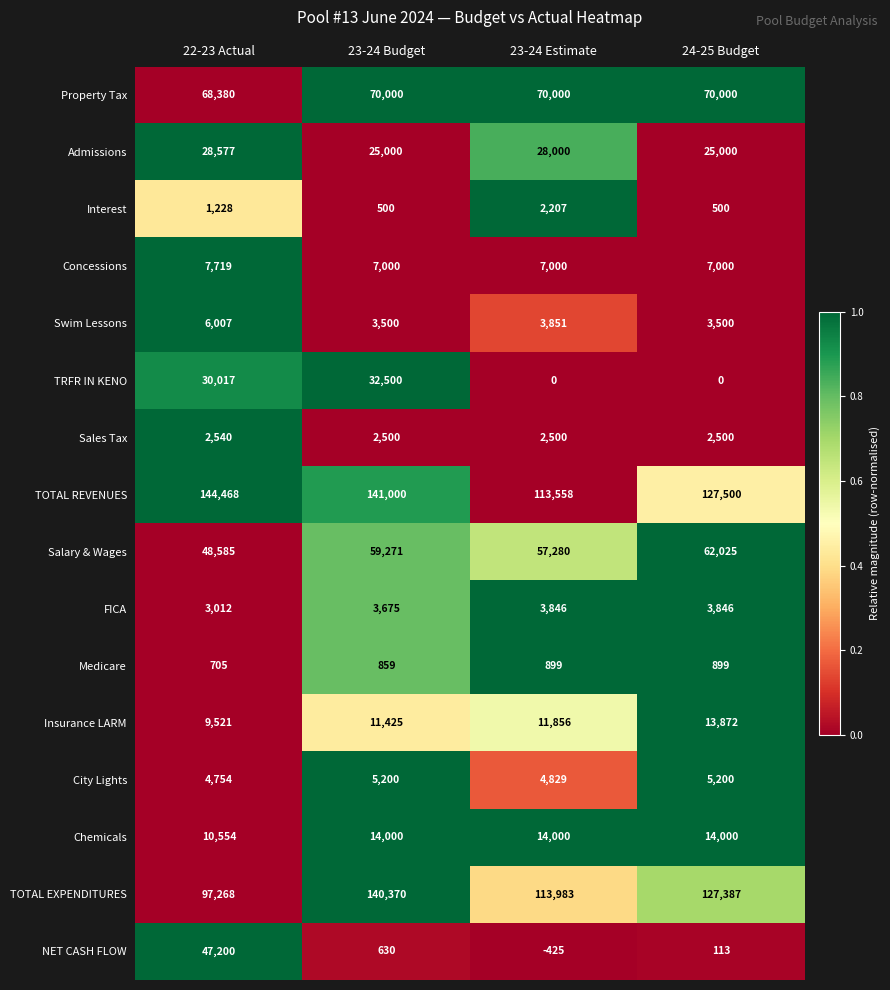

Is it true that Property Tax equals 31662 at 22-23 Actual?

False